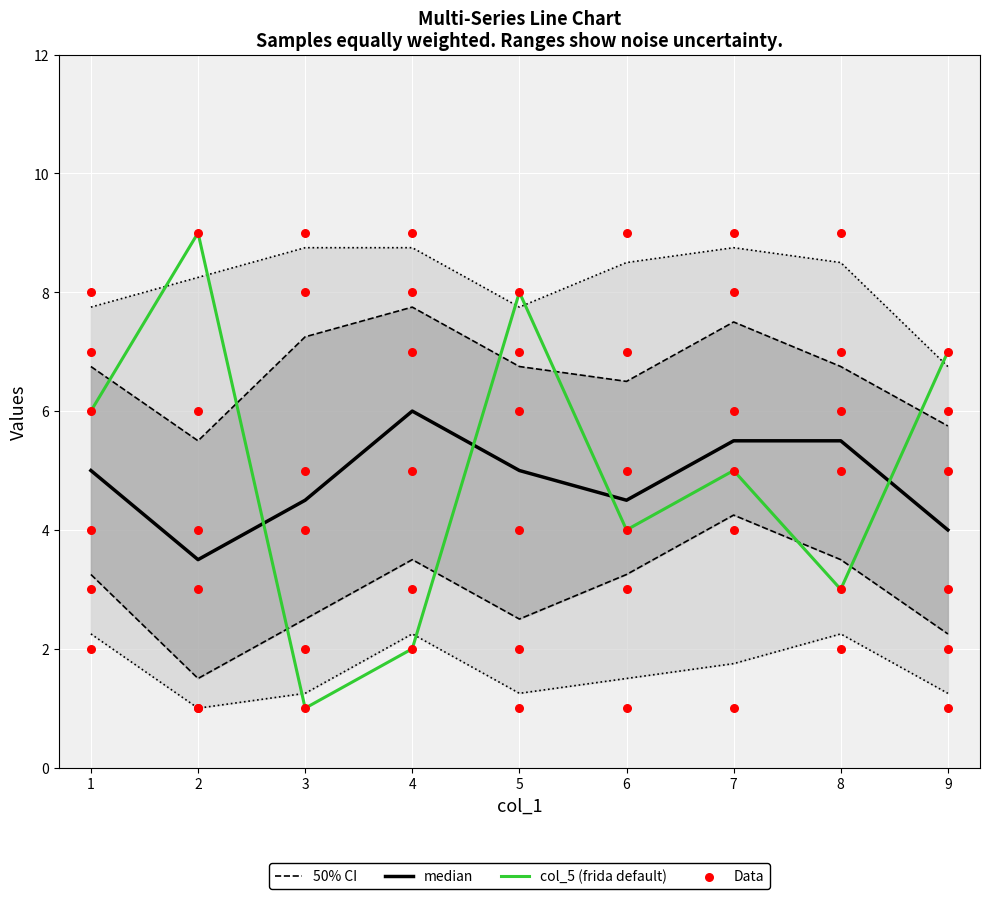

Is the value of col_5 (frida default) at 5 greater than the value of median at 7?

Yes